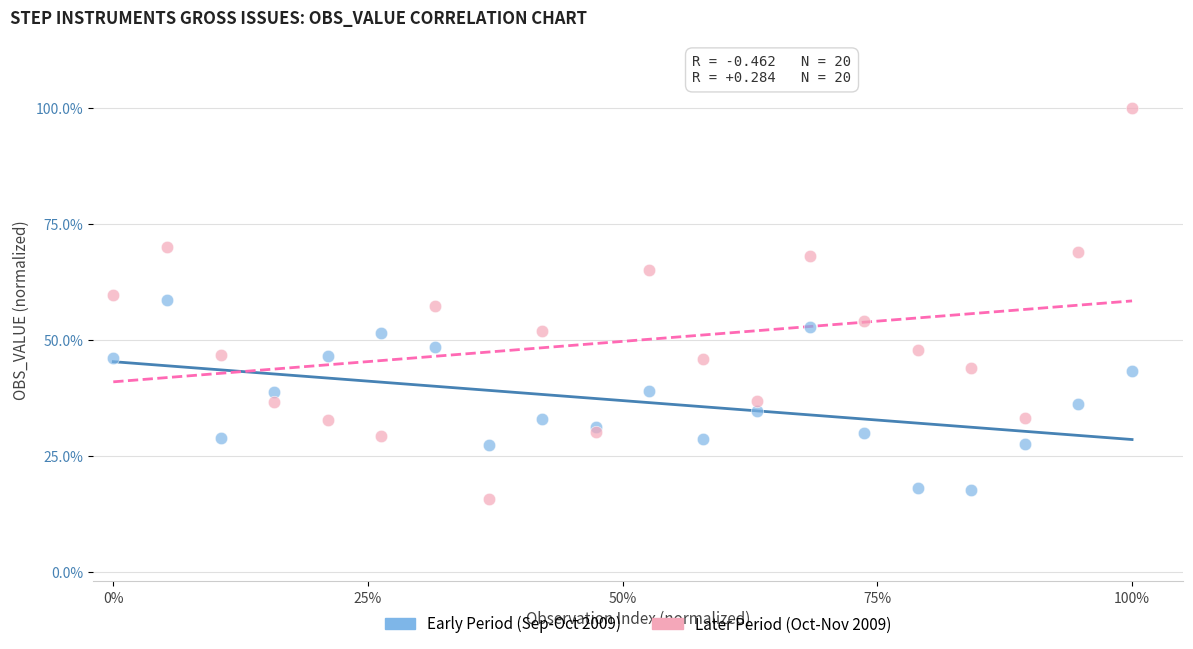

Which series contains the highest Y value?

Later Period (Oct-Nov 2009)